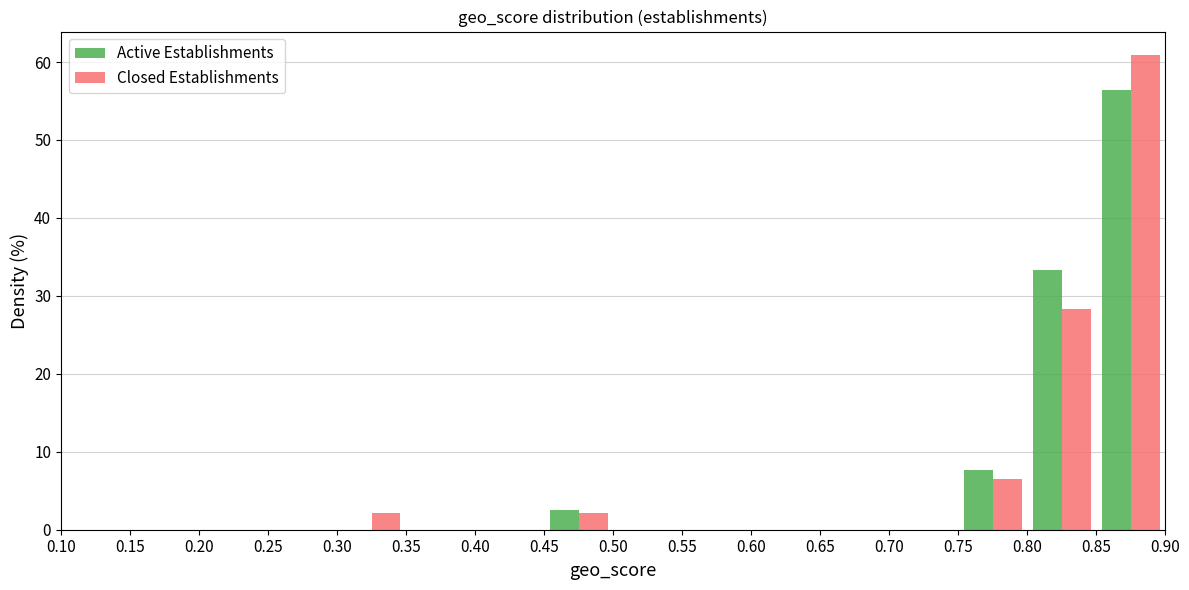

Reading left to right, transcribe this chart: for each range on the x-axis, give the height of each series' bar. The values are not printed on the chart, so give them approximately, as read against the axis.

0.10 to 0.15: Active Establishments=0	Closed Establishments=0
0.15 to 0.20: Active Establishments=0	Closed Establishments=0
0.20 to 0.25: Active Establishments=0	Closed Establishments=0
0.25 to 0.30: Active Establishments=0	Closed Establishments=0
0.30 to 0.35: Active Establishments=0	Closed Establishments=2
0.35 to 0.40: Active Establishments=0	Closed Establishments=0
0.40 to 0.45: Active Establishments=0	Closed Establishments=0
0.45 to 0.50: Active Establishments=3	Closed Establishments=2
0.50 to 0.55: Active Establishments=0	Closed Establishments=0
0.55 to 0.60: Active Establishments=0	Closed Establishments=0
0.60 to 0.65: Active Establishments=0	Closed Establishments=0
0.65 to 0.70: Active Establishments=0	Closed Establishments=0
0.70 to 0.75: Active Establishments=0	Closed Establishments=0
0.75 to 0.80: Active Establishments=8	Closed Establishments=7
0.80 to 0.85: Active Establishments=33	Closed Establishments=28
0.85 to 0.90: Active Establishments=56	Closed Establishments=61